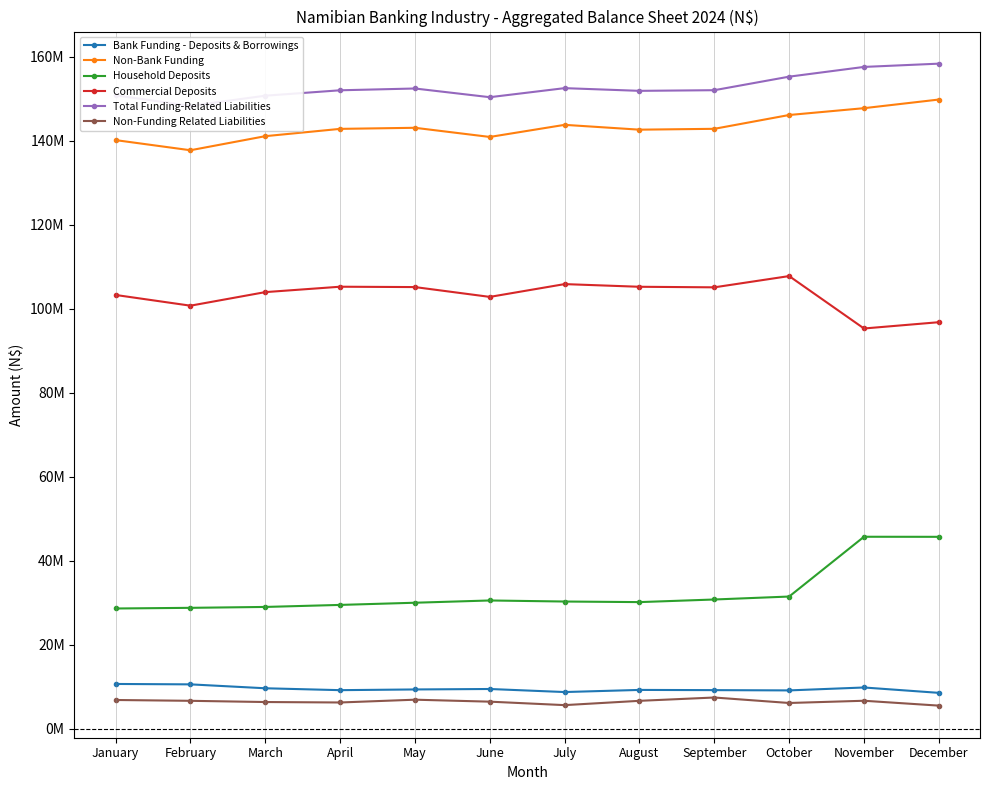

What are all the series names shown in the legend?

Bank Funding - Deposits & Borrowings, Non-Bank Funding, Household Deposits, Commercial Deposits, Total Funding-Related Liabilities, Non-Funding Related Liabilities